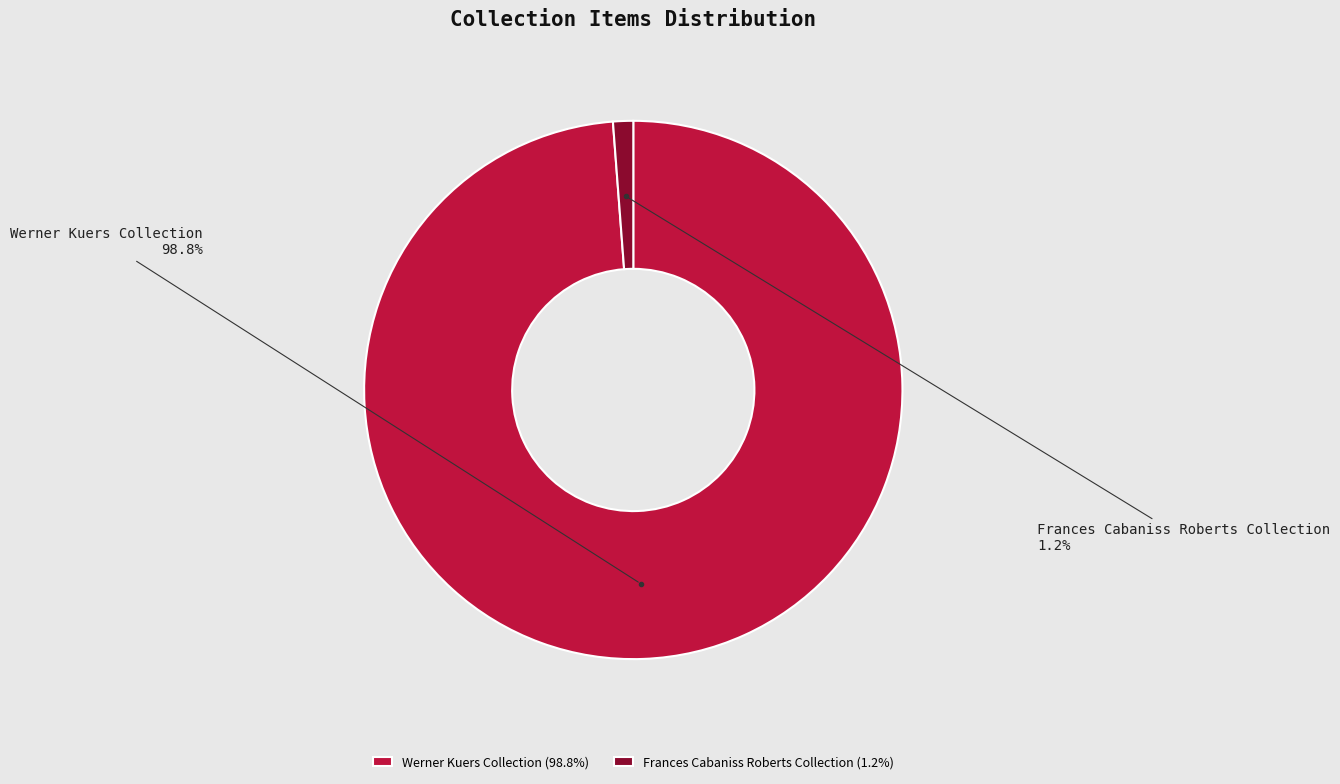

True or false: Frances Cabaniss Roberts Collection accounts for 13% of the total.

False